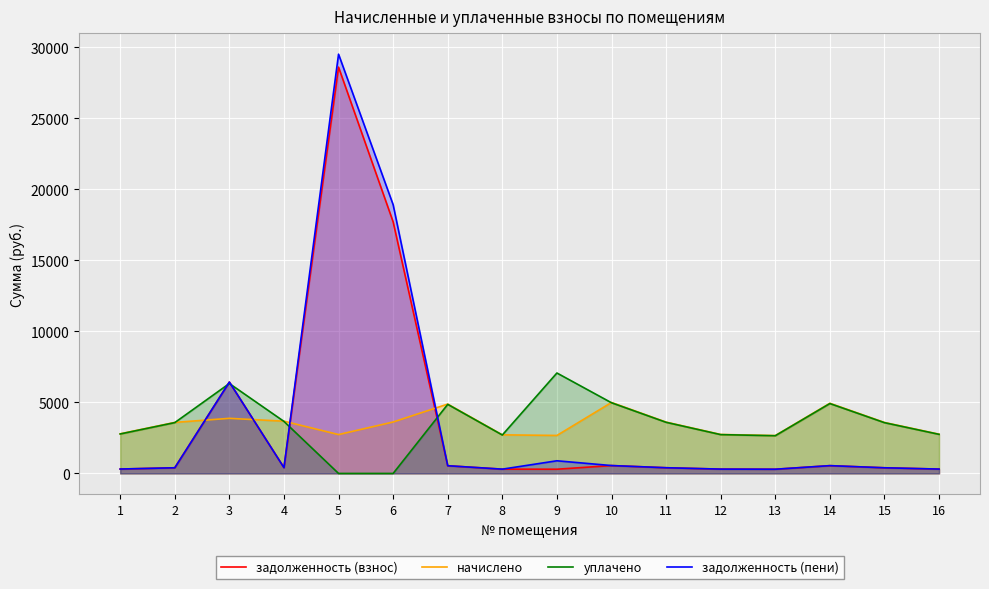

How many lines are shown in the chart?

4